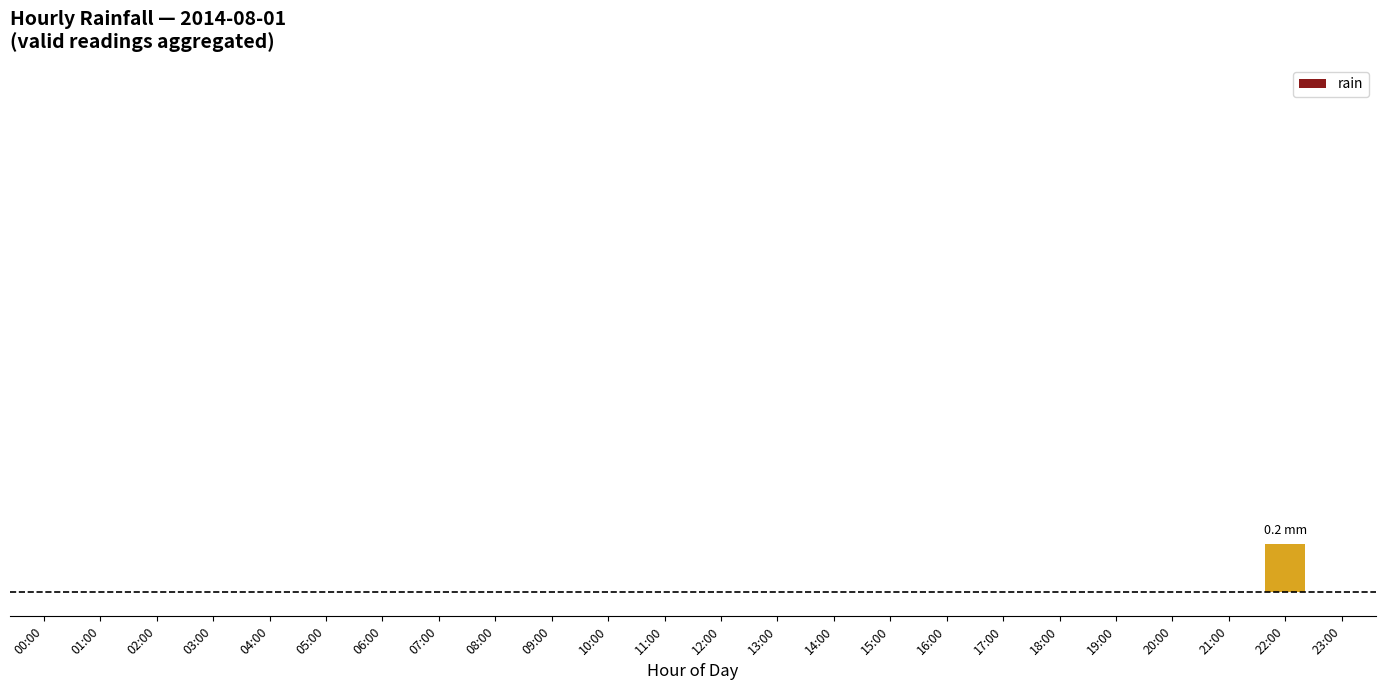

What is the label of the 4th bar from the left?

03:00